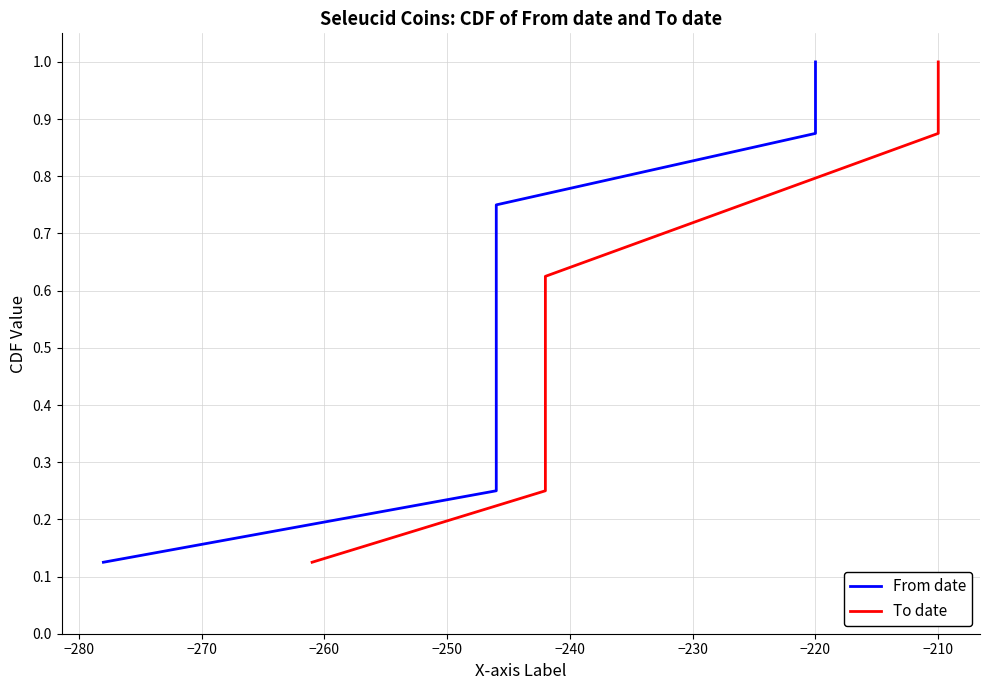

At which category is the sum across all series the highest?

−220